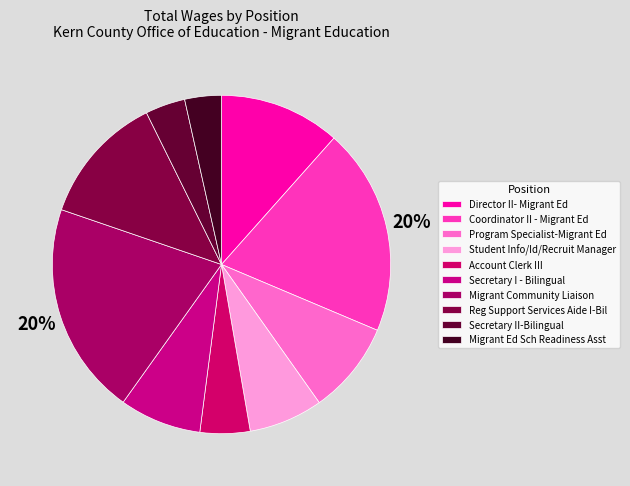

To the nearest percent, what portion does Secretary I - Bilingual represent?

8%